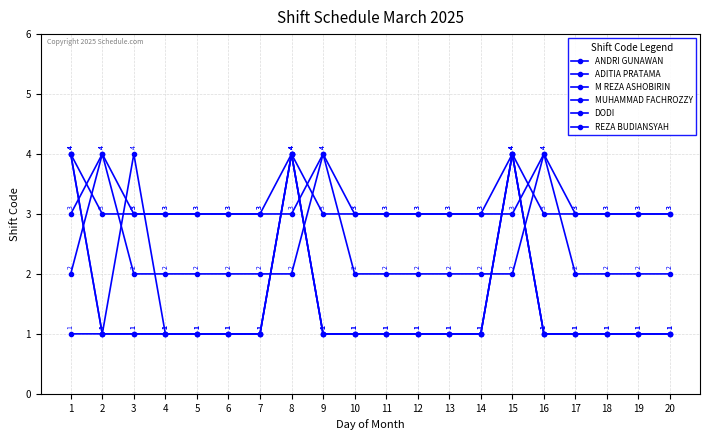

Does the chart have visible grid lines?

Yes